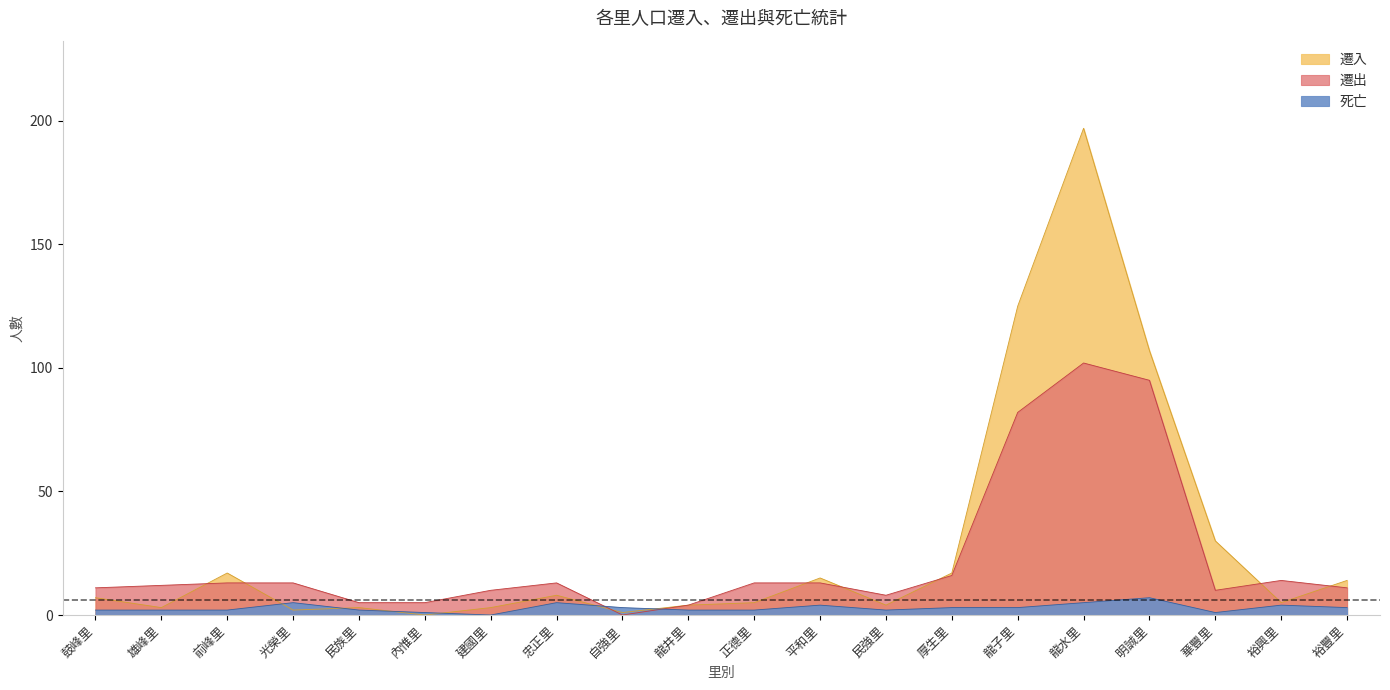

What are all the series names shown in the legend?

遷入, 遷出, 死亡